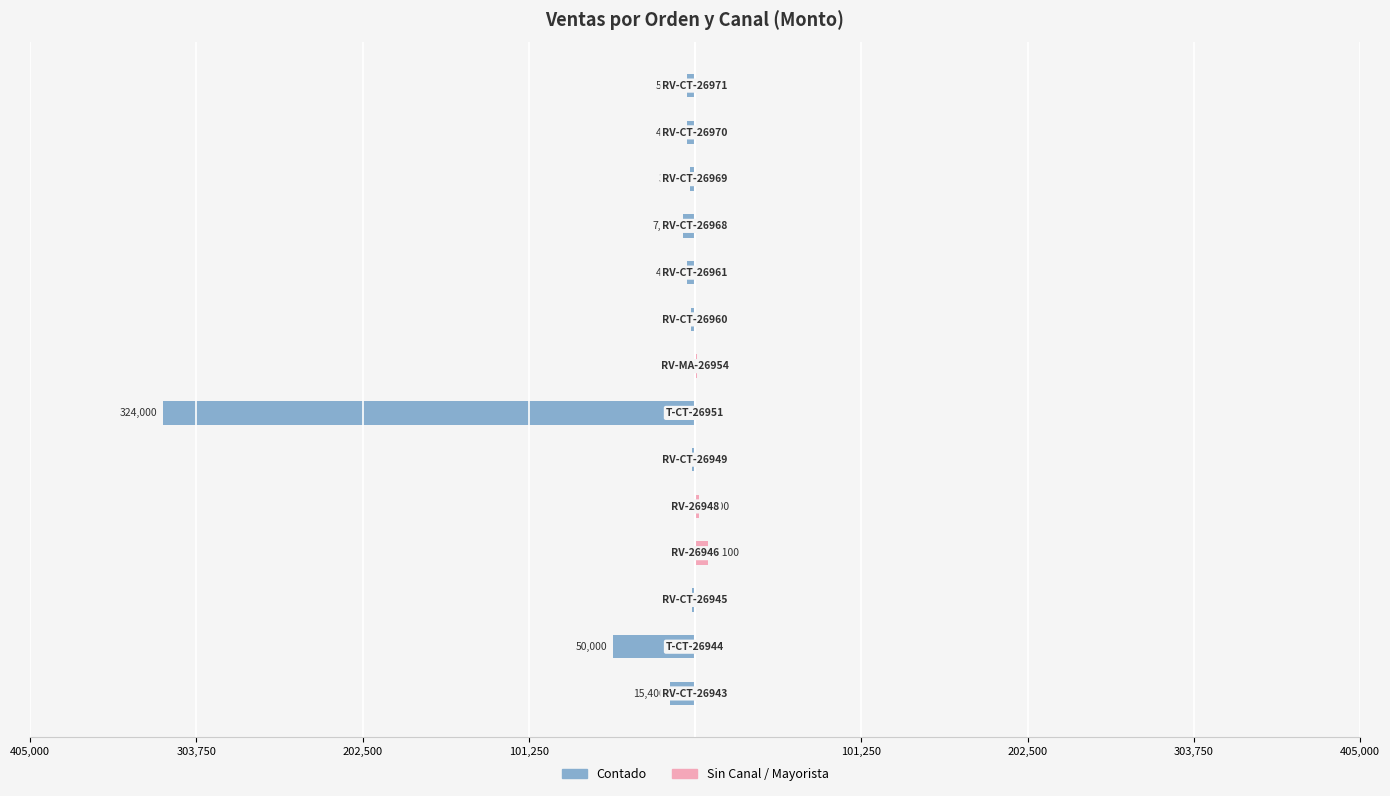

The Contado series shows -2200.0 at 8. True or false?

True